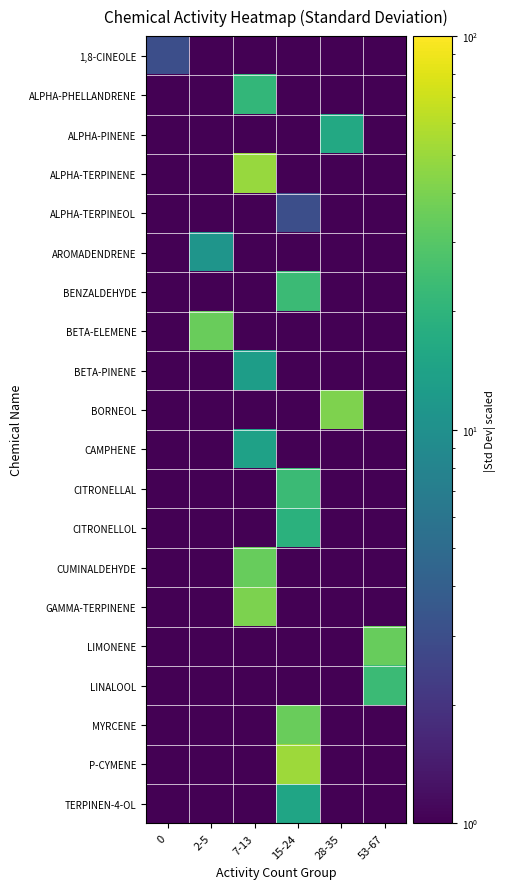

At which category does the chart reach its peak across all series?

15-24